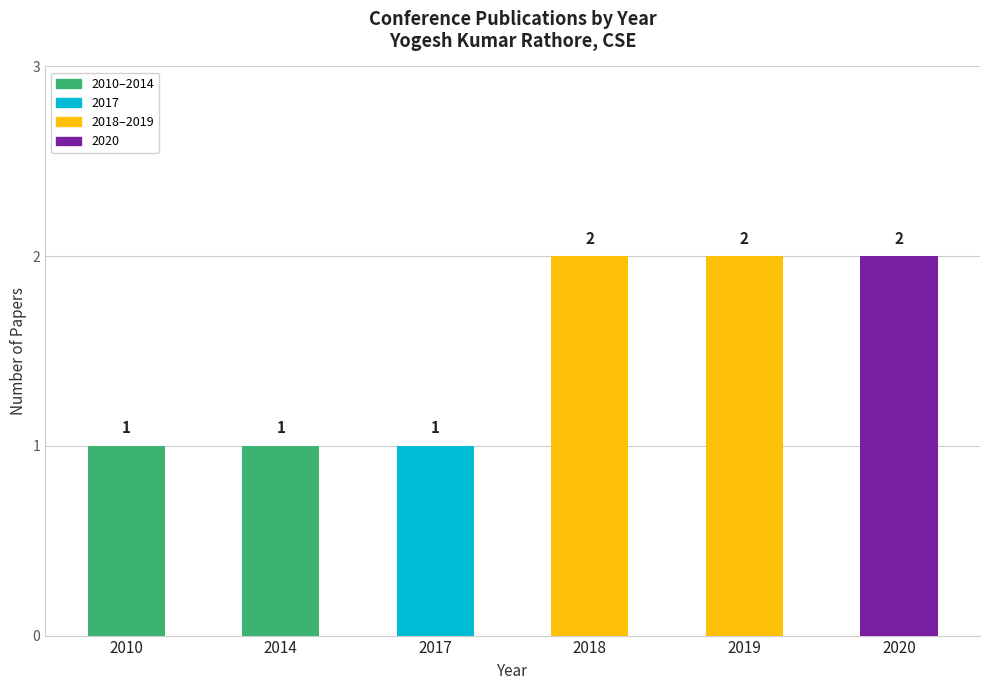

How many values are between 1 and 2?

6